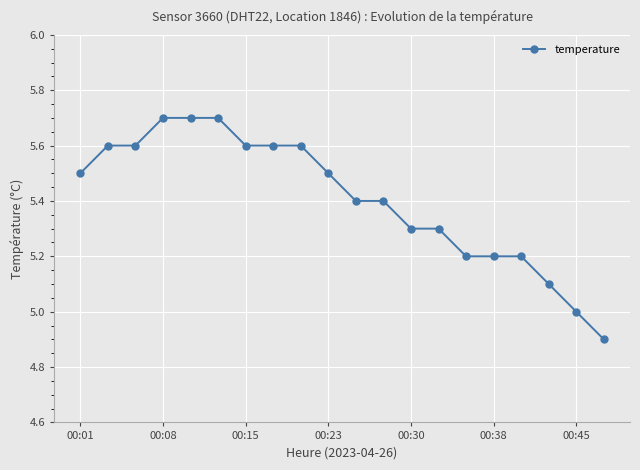

What is the average value?

5.4